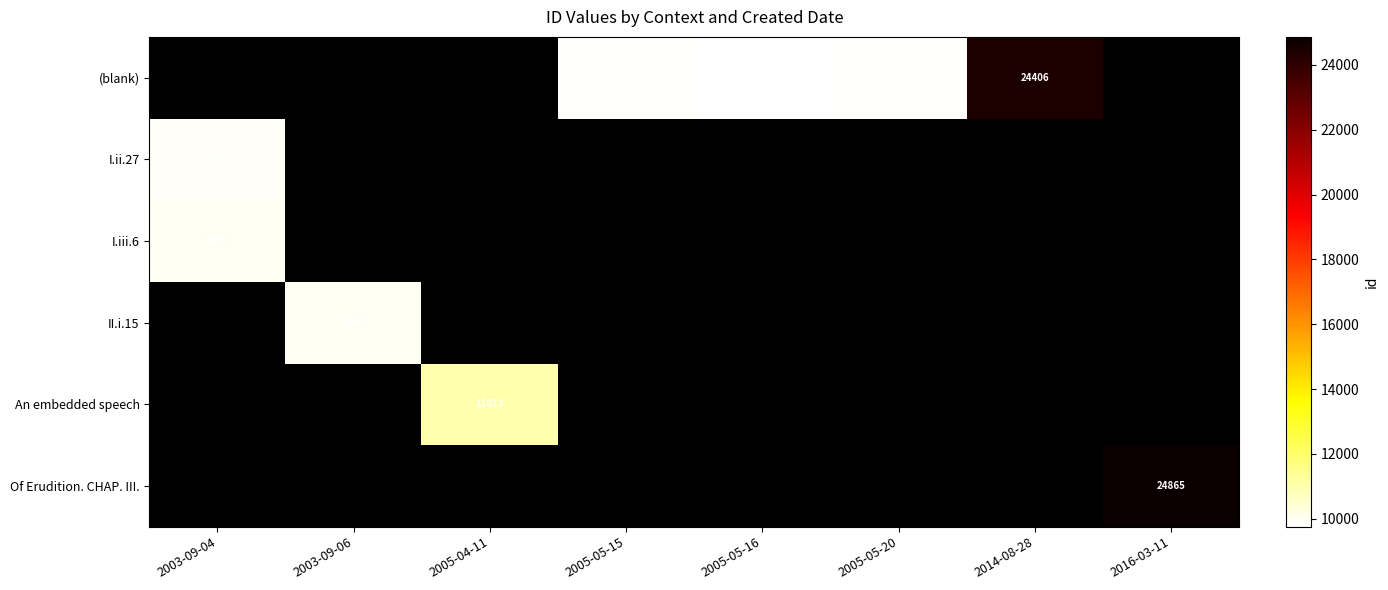

The value of (blank) at 2005-05-16 is 9756. True or false?

True